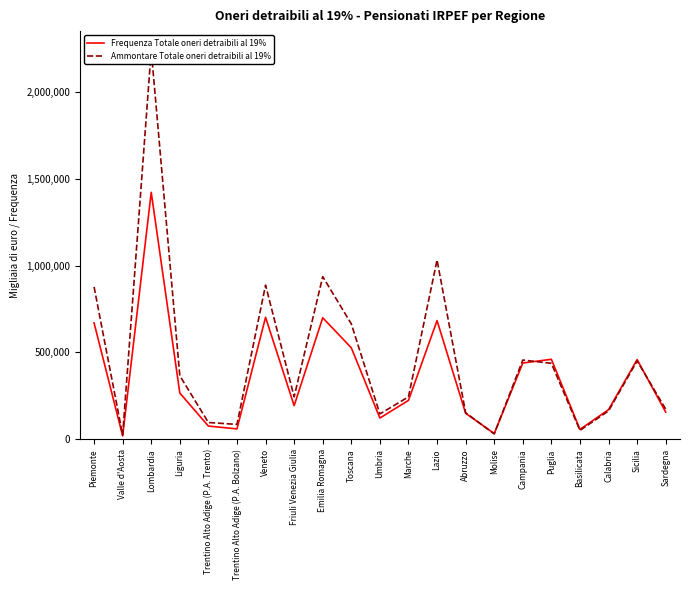

What is the difference between the highest and lowest values at Friuli Venezia Giulia?

50755